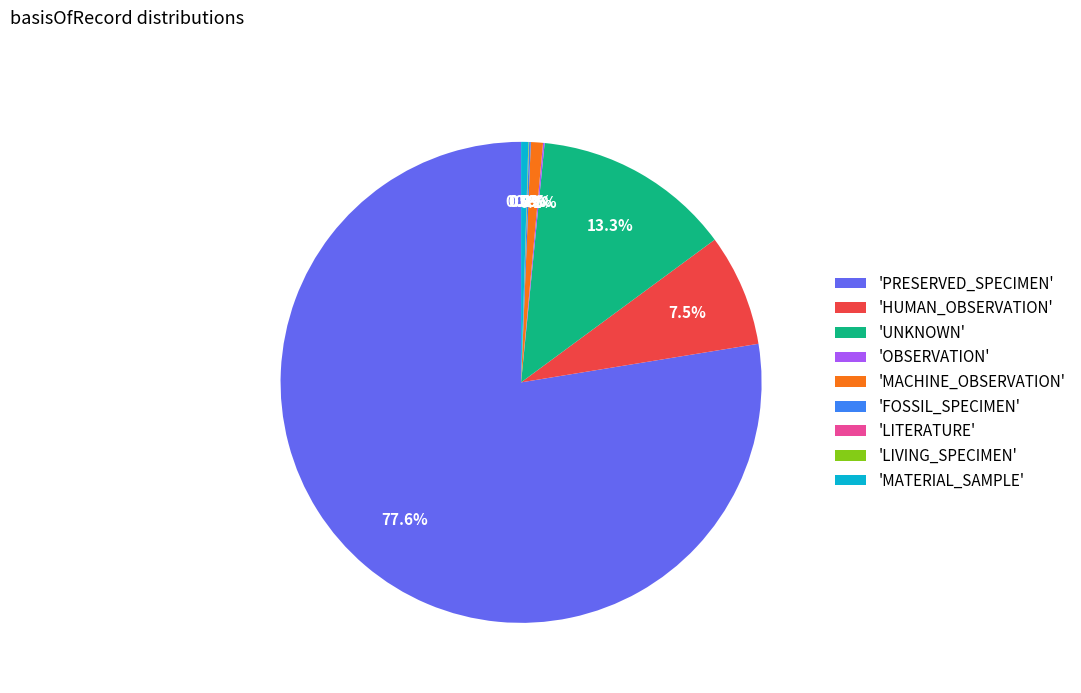

To the nearest percent, what is the difference between the largest and smallest slice percentages?

78%